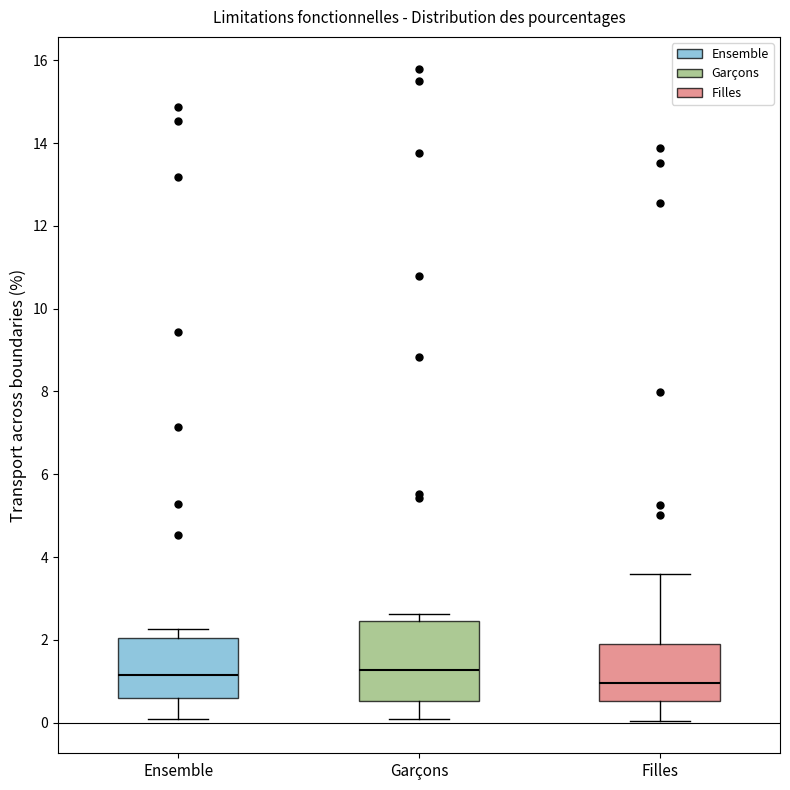

Where is the lower edge of the box for Filles on the y-axis? The values are not printed on the chart, so give them approximately, as read against the axis.

0.6